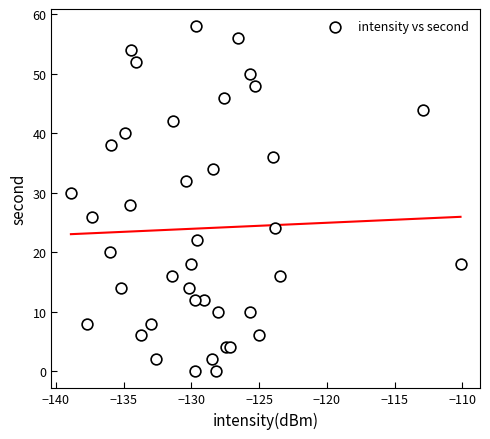

What is the range of Y values (max minus min)?

58